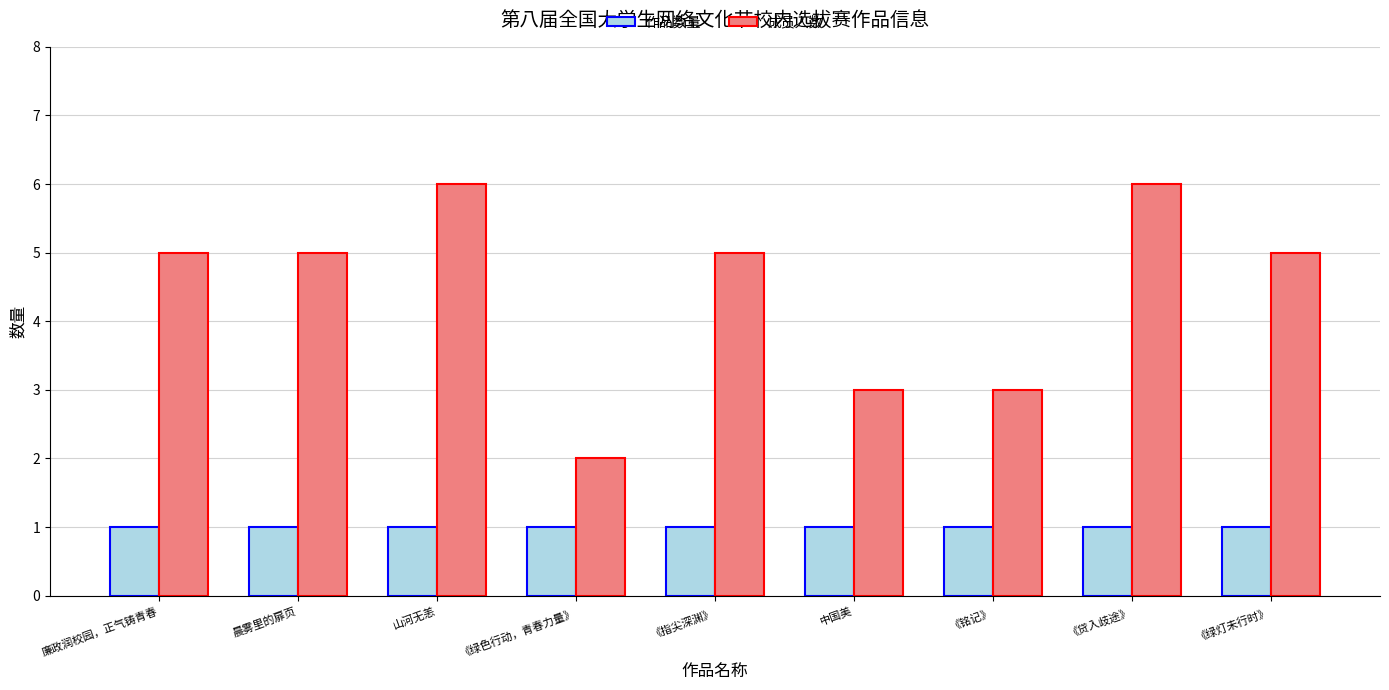

Reading left to right, extract all data points from this chart.

作品数量: 1	1	1	1	1	1	1	1	1
成员人数: 5	5	6	2	5	3	3	6	5